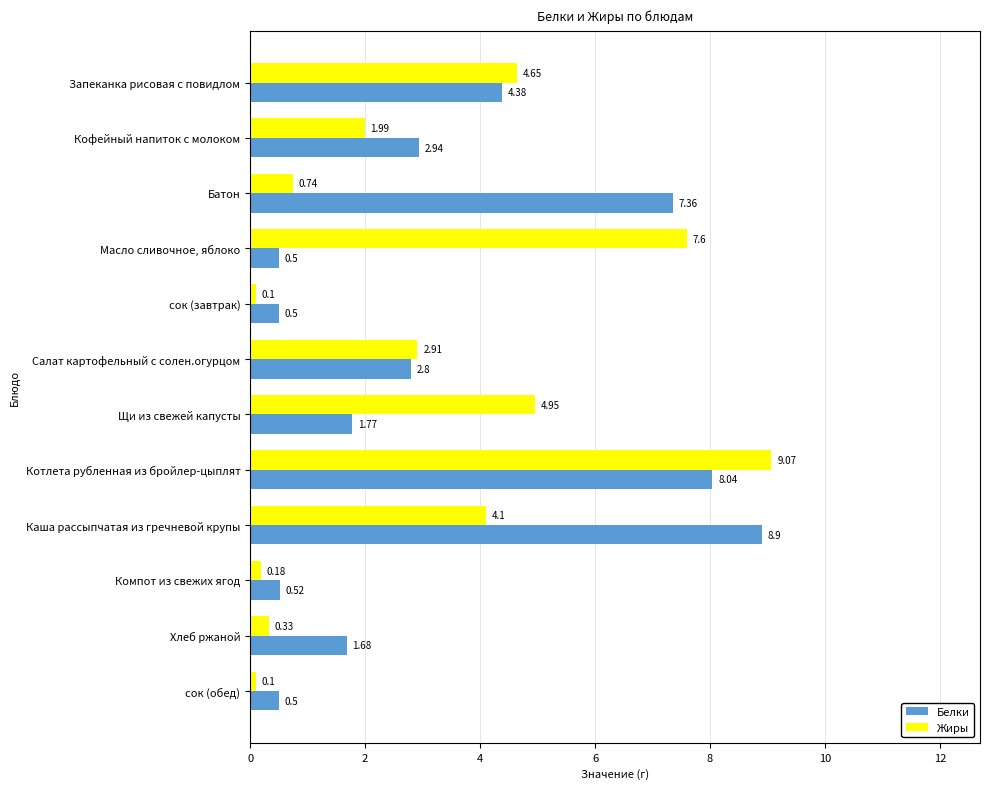

Which category has the highest value across all series?

Котлета рубленная из бройлер-цыплят